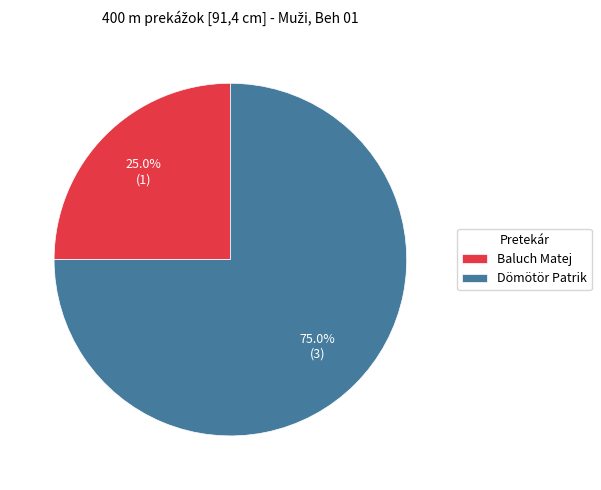

Is Baluch Matej the majority of the pie?

No